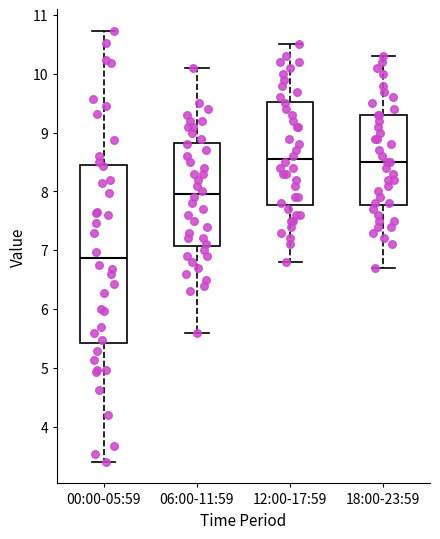

Which box's median line is the lowest?

00:00-05:59